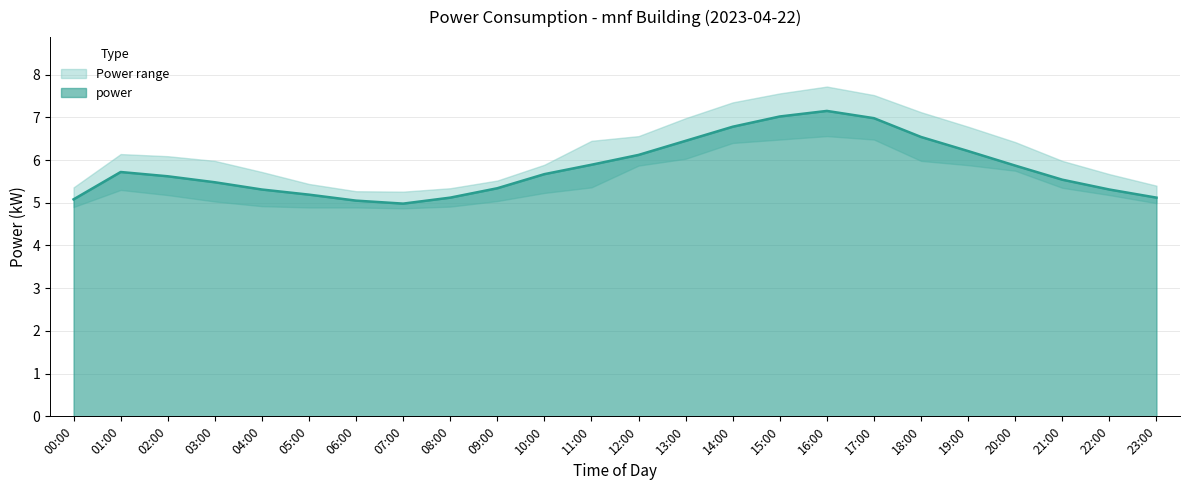

What is the smallest value displayed?

4.9